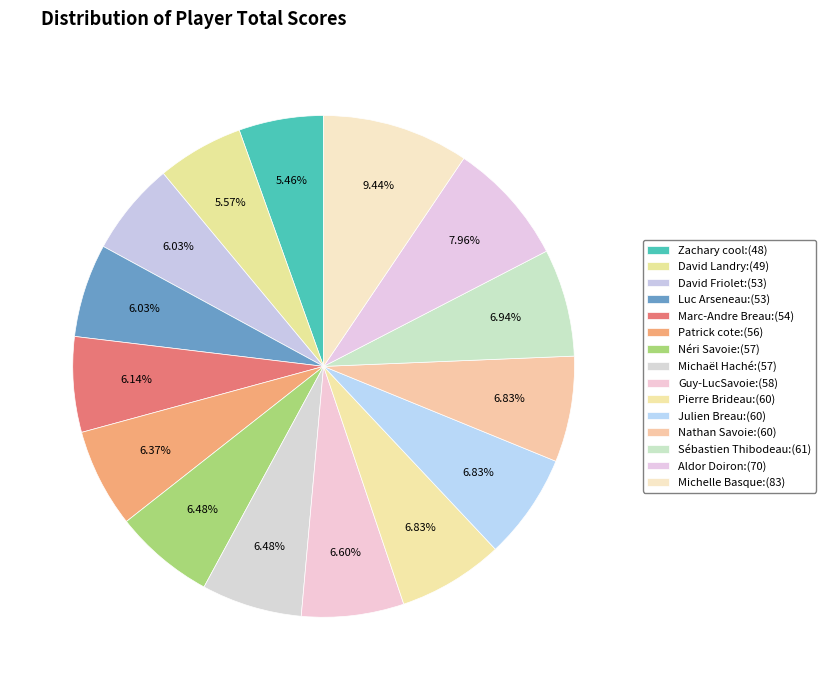

Which slice is the largest?

Michelle Basque